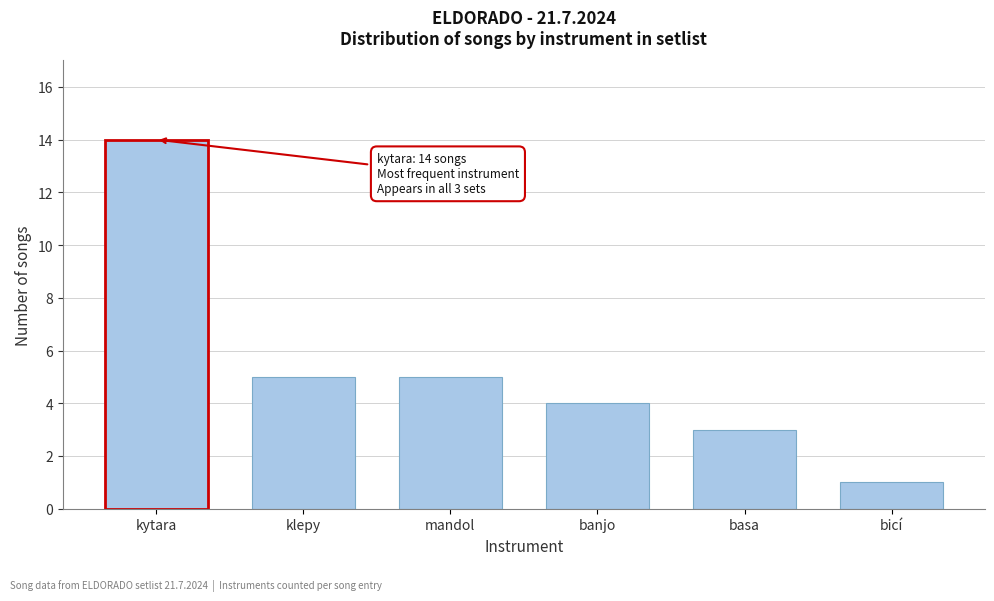

Reading right to left, list all the values displayed in this chart.

bicí=1	basa=3	banjo=4	mandol=5	klepy=5	kytara=14